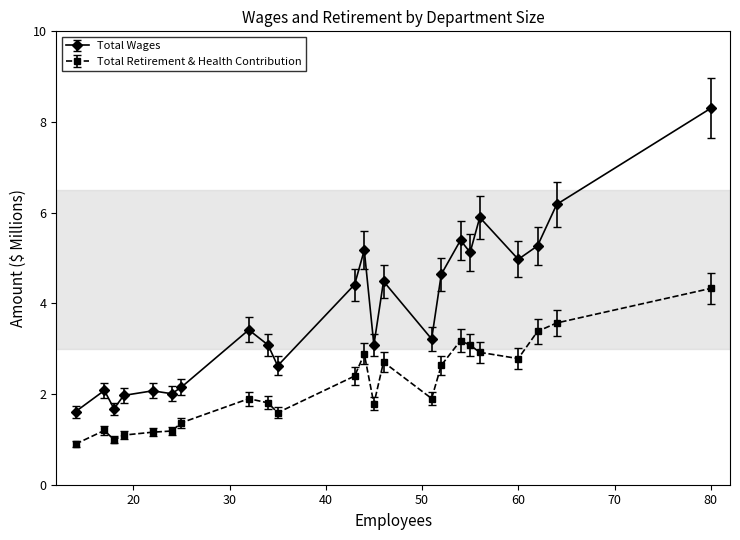

What is the lowest value of the Total Wages series?

1.6